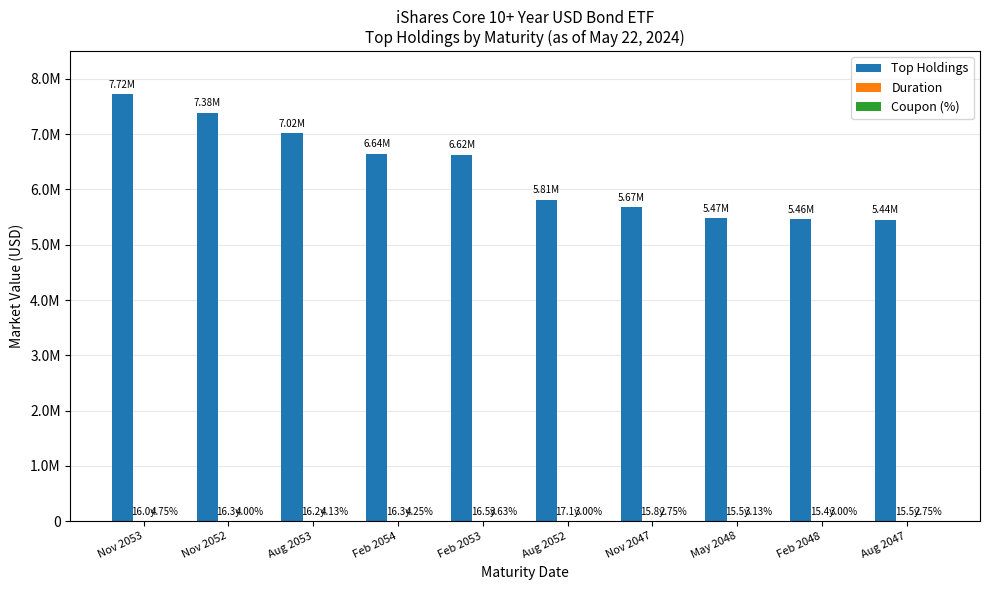

What are all the series names shown in the legend?

Top Holdings, Duration, Coupon (%)